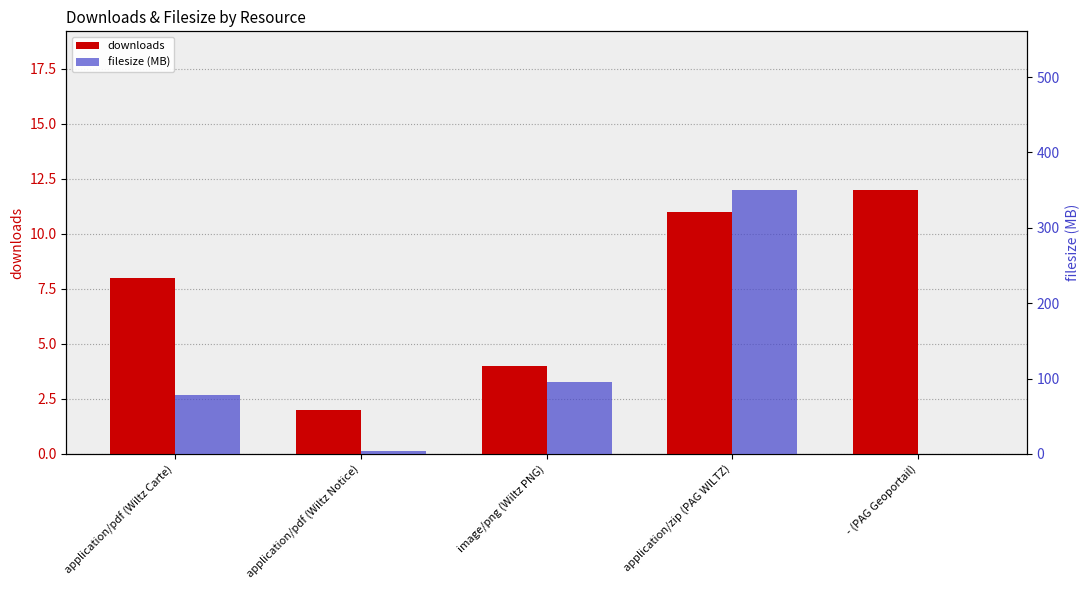

What is the value of the downloads bar at the 5th from the left?

12.0